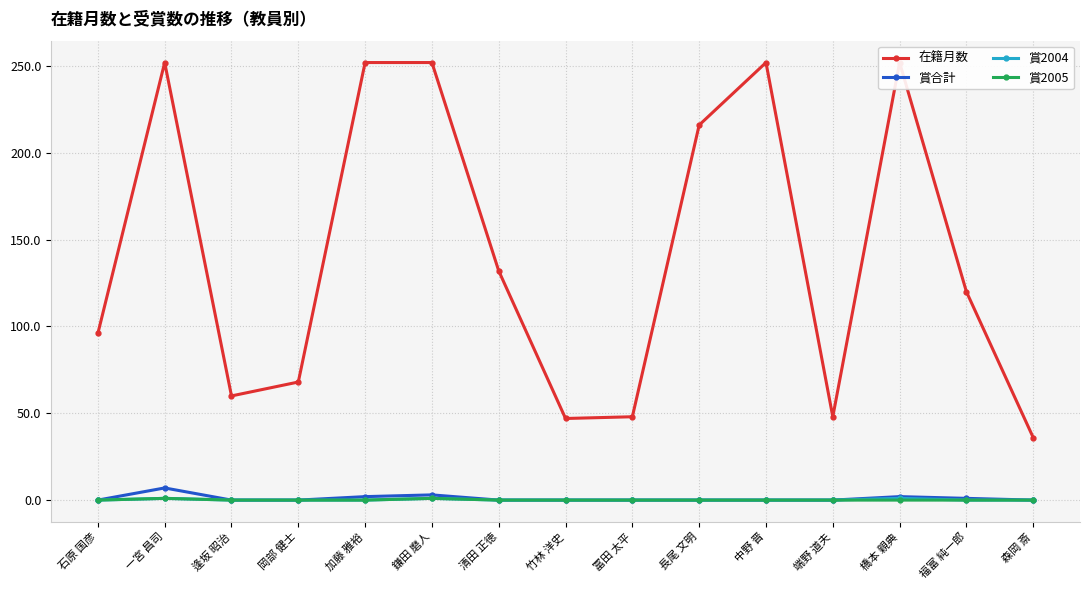

How many lines are shown in the chart?

4